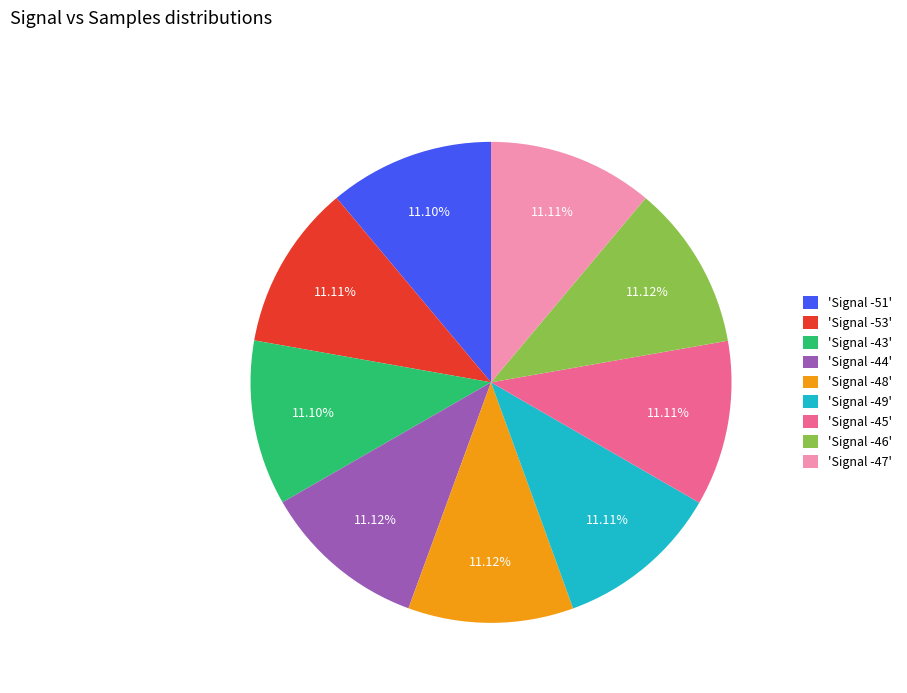

Approximately how many times larger is the value at 'Signal -43' compared to 'Signal -47'?

1.0